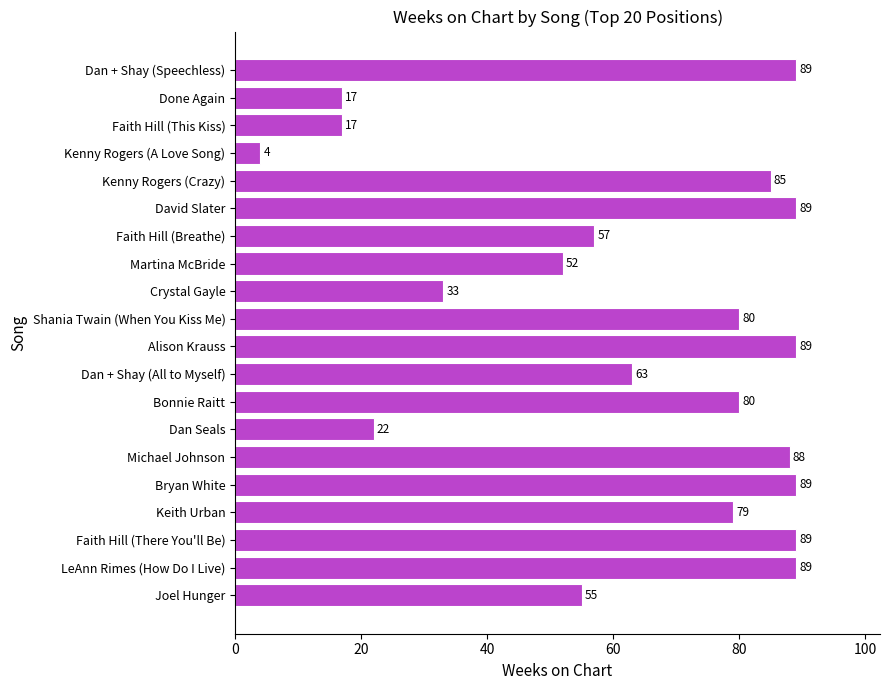

The value at Alison Krauss is 89. True or false?

True